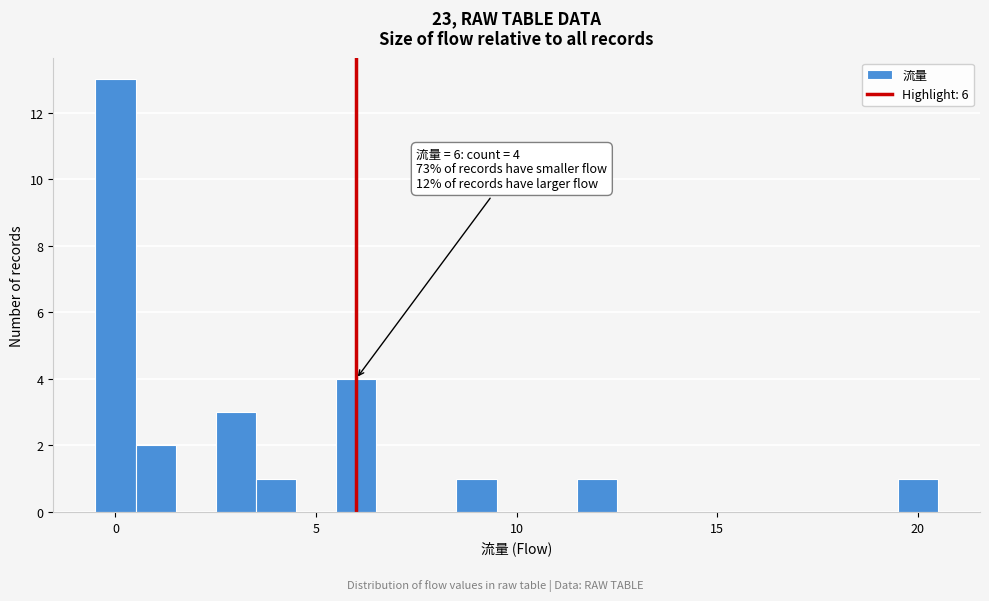

Around what value on the x-axis is the tallest bar? Give the approximate position of its centre, as read against the axis.

0.0